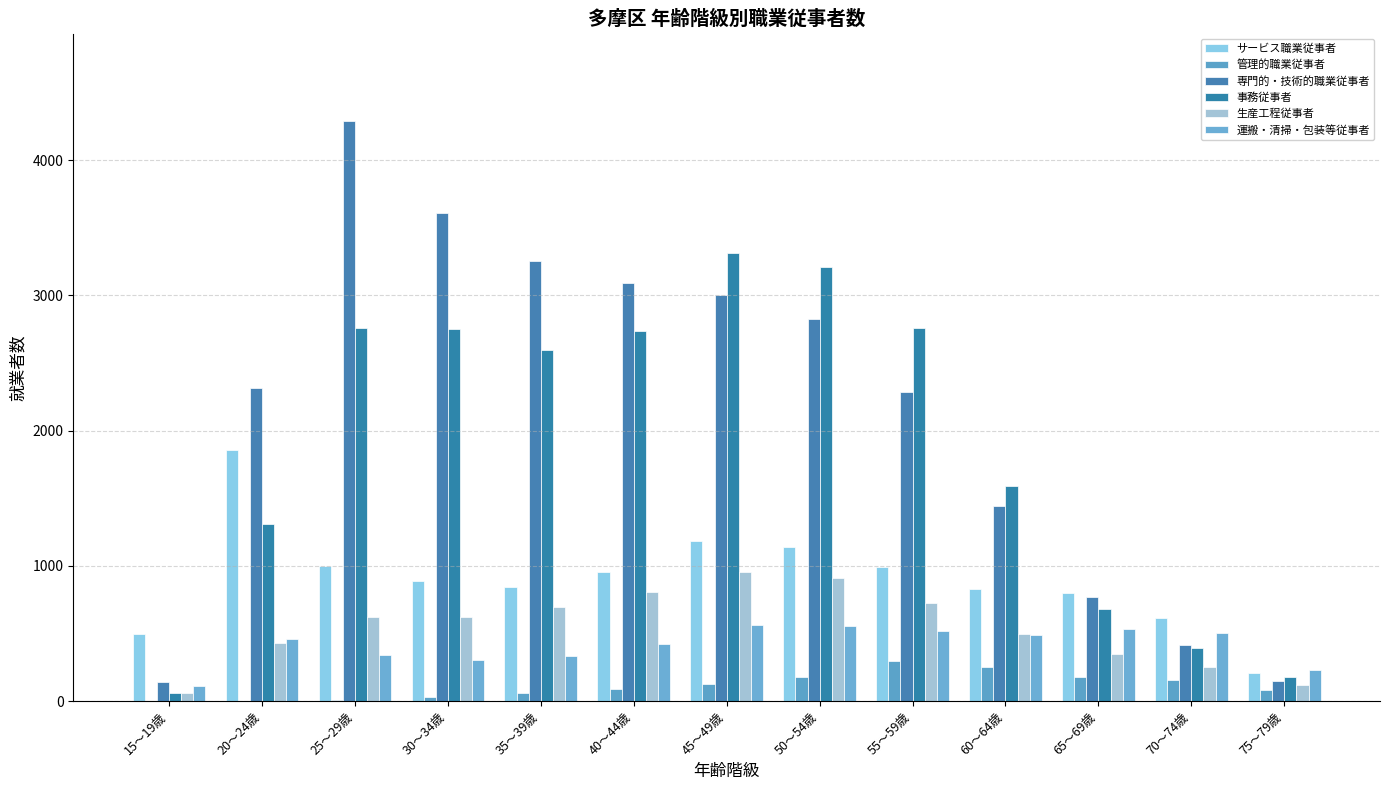

What is the difference between the maximum and second lowest values in the 運搬・清掃・包装等従事者 series?

329